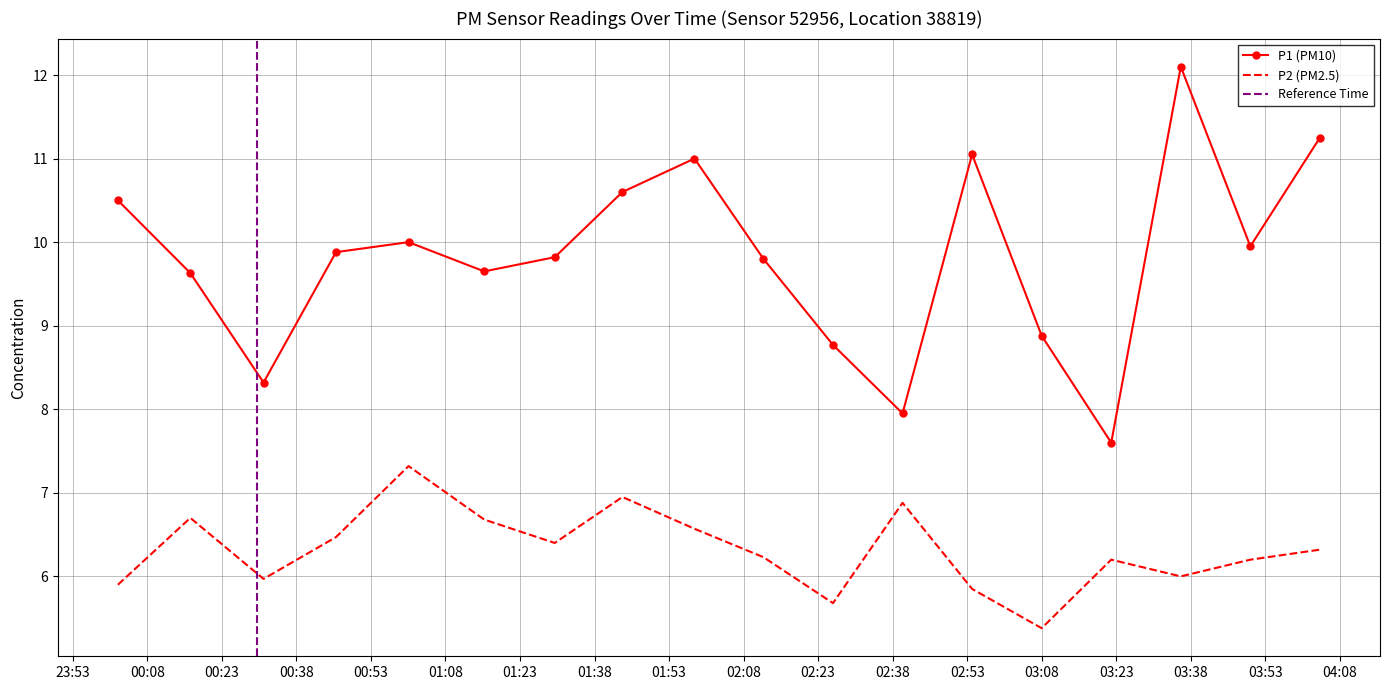

The value of P1 at 2023-06-10T00:02:04 is 10.5. True or false?

True